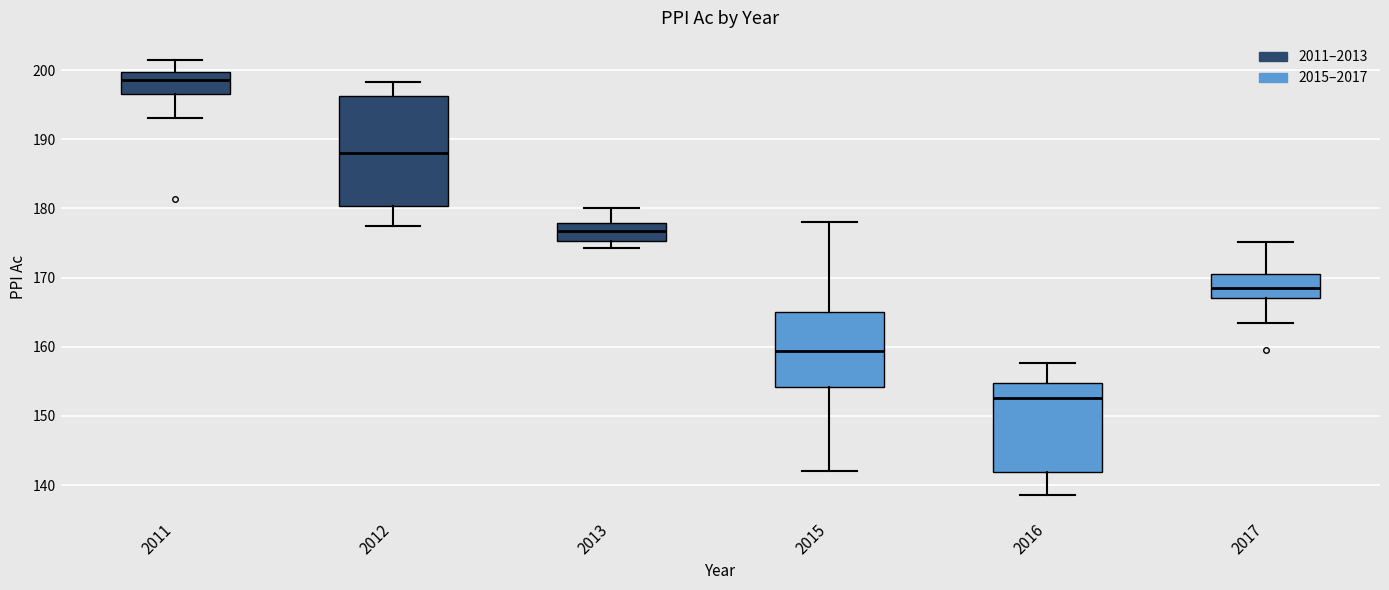

Reading left to right, read every box against the y-axis: the position of its median line, the range the box covers, and the ends of its whiskers. The values are not printed on the chart, so give them approximately, as read against the axis.

2011: median 199, box 196 to 200, whiskers 193 to 202
2012: median 188, box 180 to 196, whiskers 177 to 198
2013: median 177, box 175 to 178, whiskers 174 to 180
2015: median 159, box 154 to 165, whiskers 142 to 178
2016: median 153, box 142 to 155, whiskers 139 to 158
2017: median 168, box 167 to 170, whiskers 163 to 175